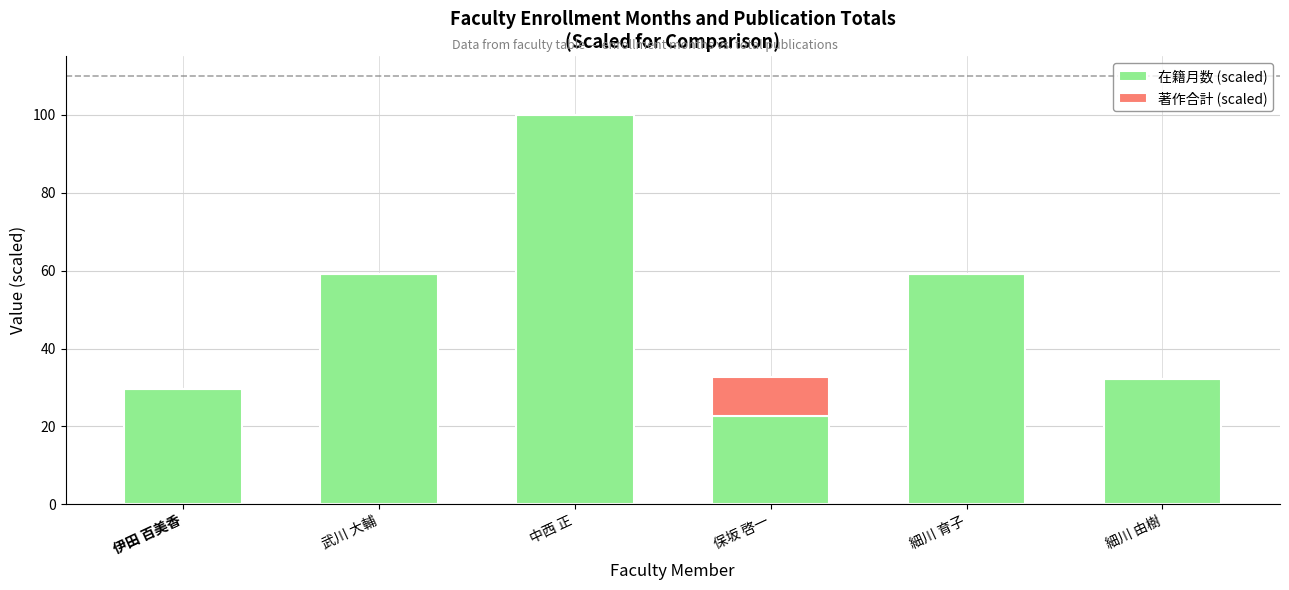

What is the maximum value for 在籍月数 (scaled)?

100.0